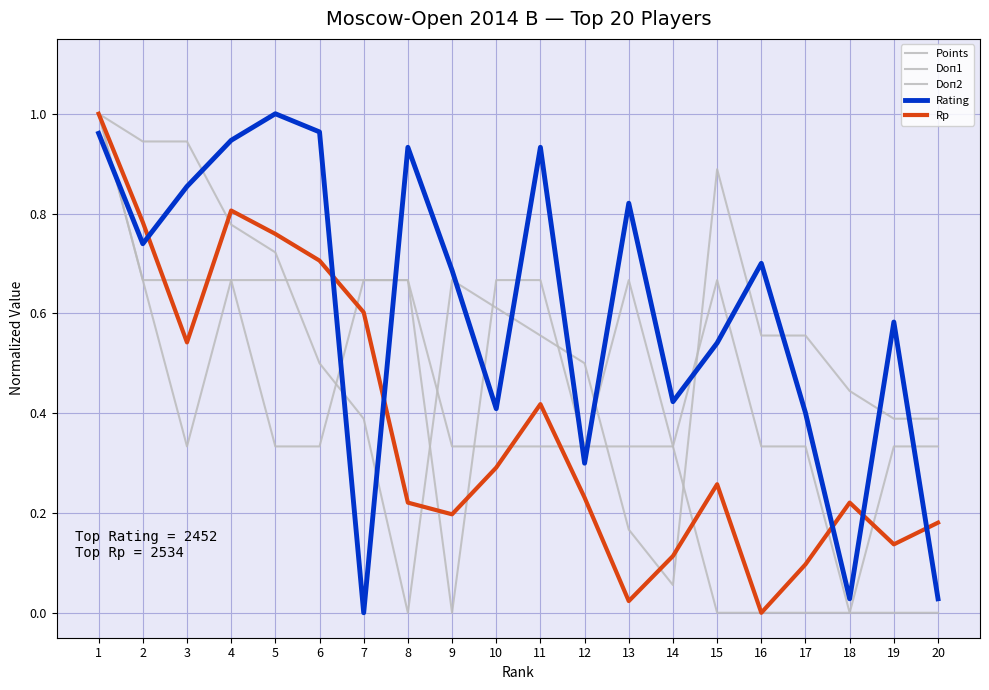

Between 3 and 11, which series saw the biggest shift?

Doп1